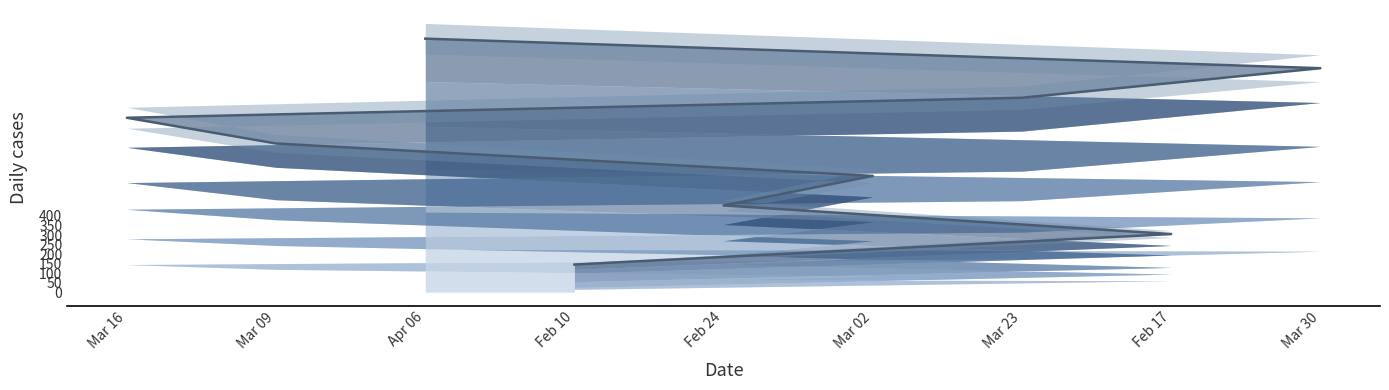

What is the maximum value shown in the chart?

1330